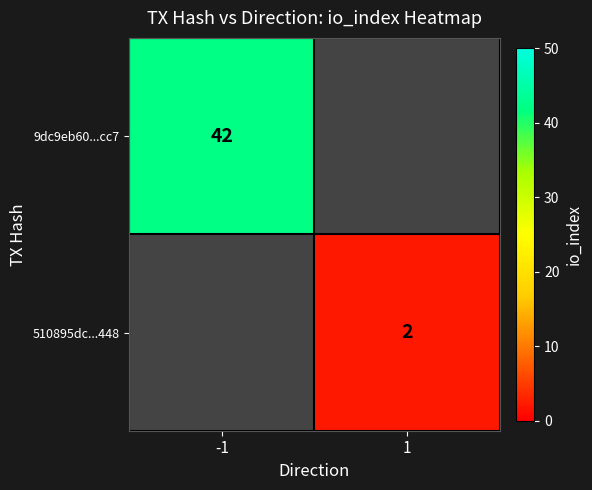

The 9dc9eb60...cc7 series shows 42 at -1. True or false?

True